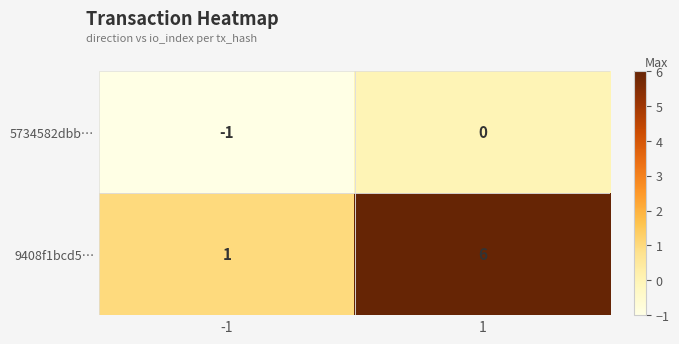

What is the difference between the maximum and minimum values in the 9408f1bcd5… series?

5